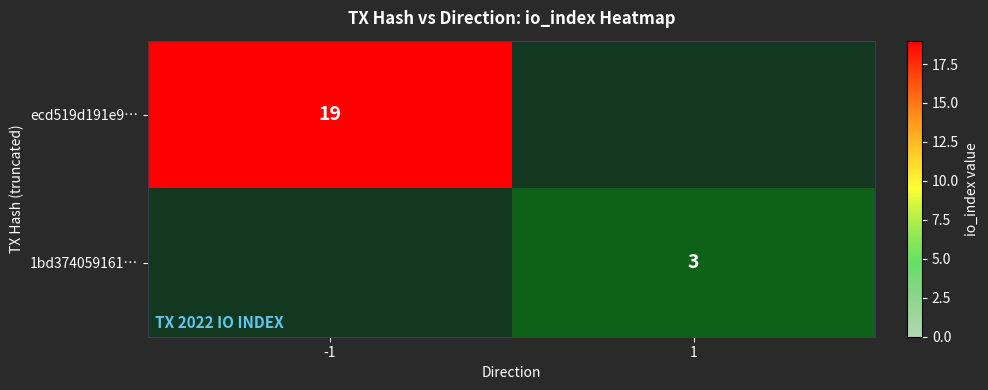

True or false: 1bd374059161… has a value of 3 at 1.

True